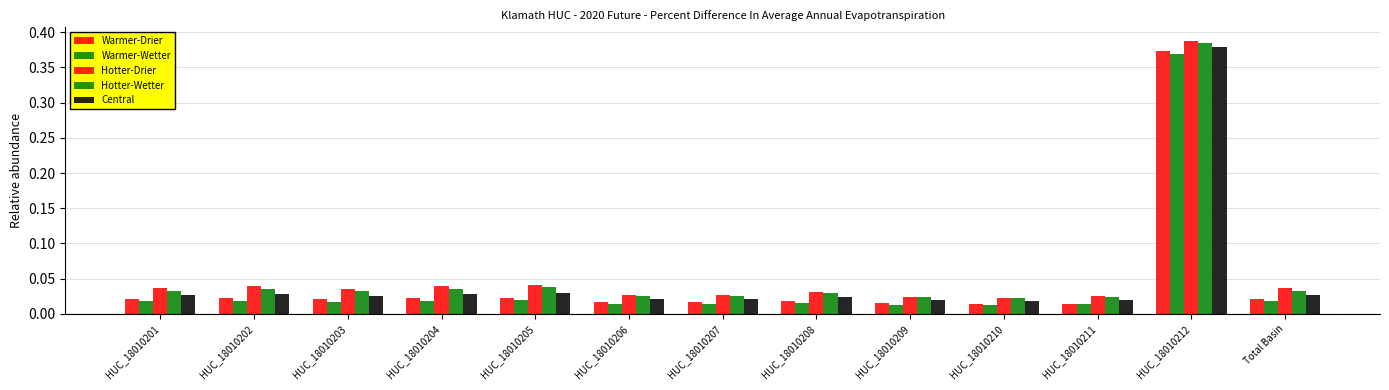

What position from the left is HUC_18010206?

6